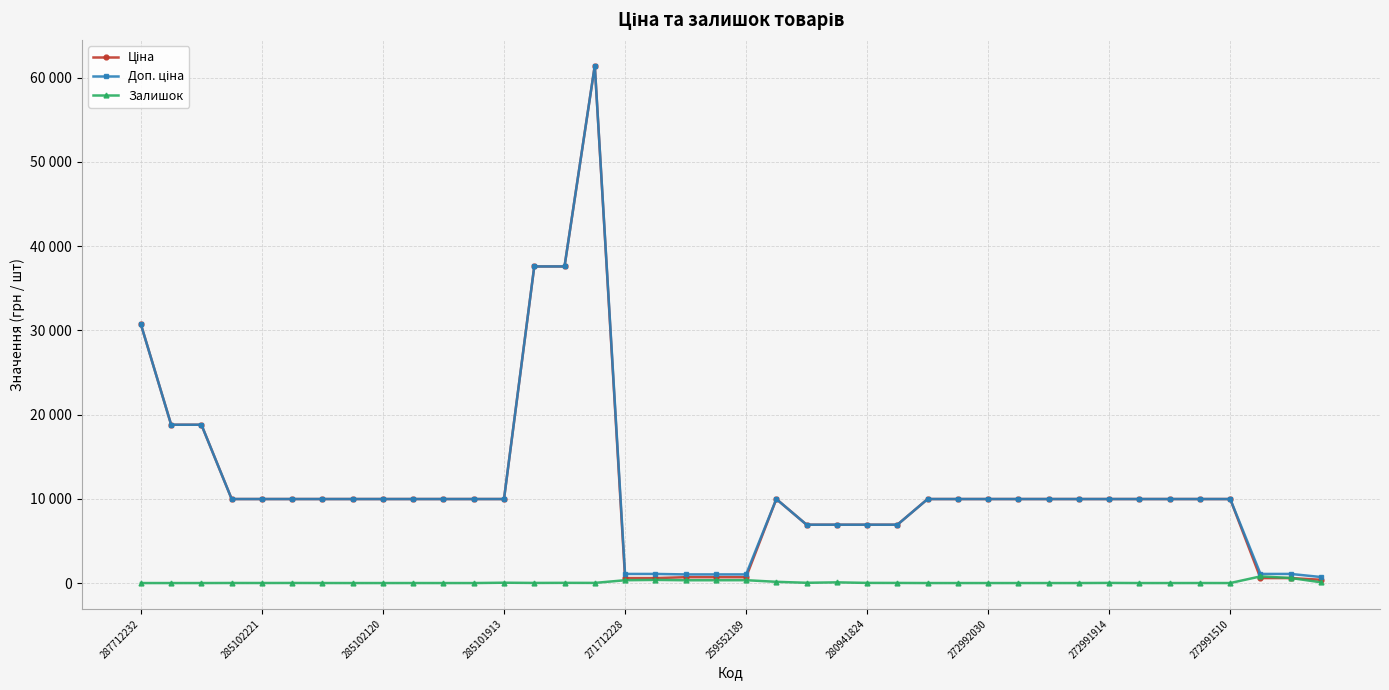

Does the chart display data point markers on the line(s)?

Yes